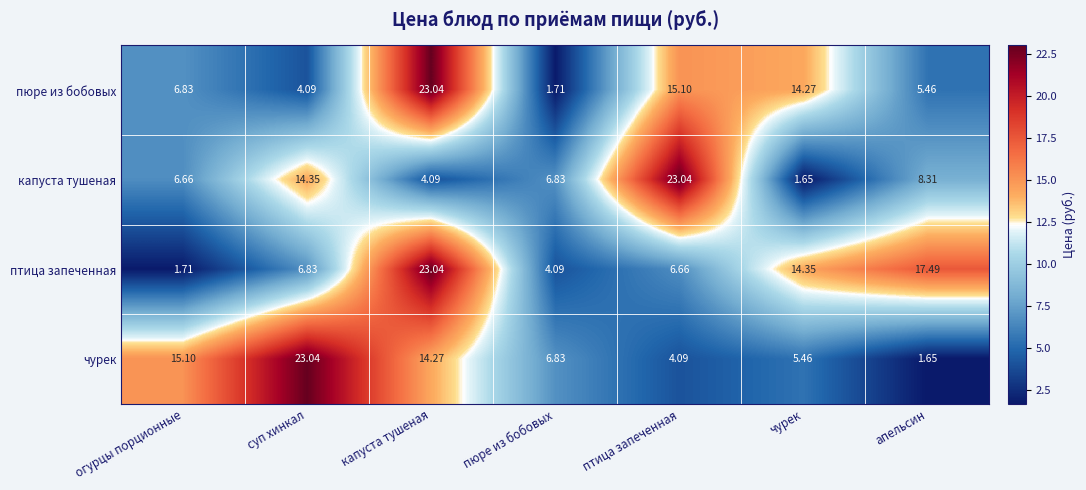

Which category has the lowest value in the птица запеченная series?

огурцы порционные